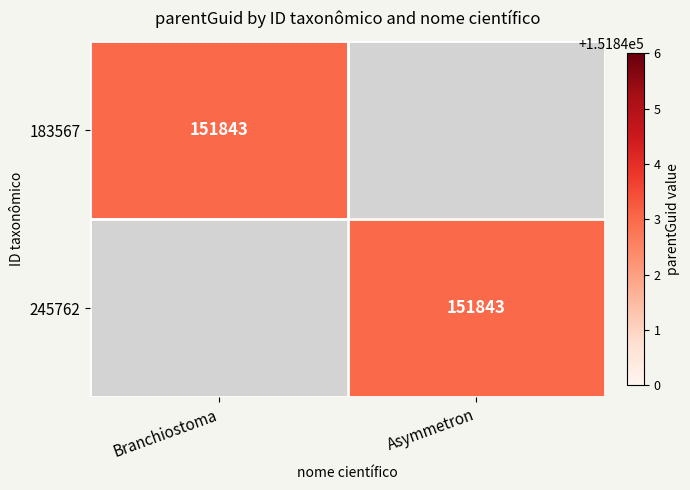

True or false: 245762 has a value of 247621 at Asymmetron.

False